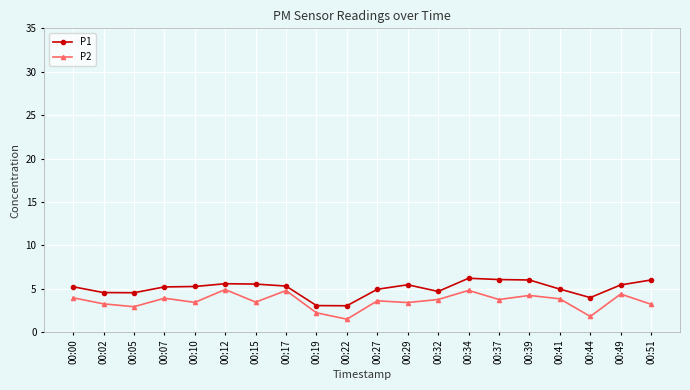

What is the minimum value for P1?

3.0